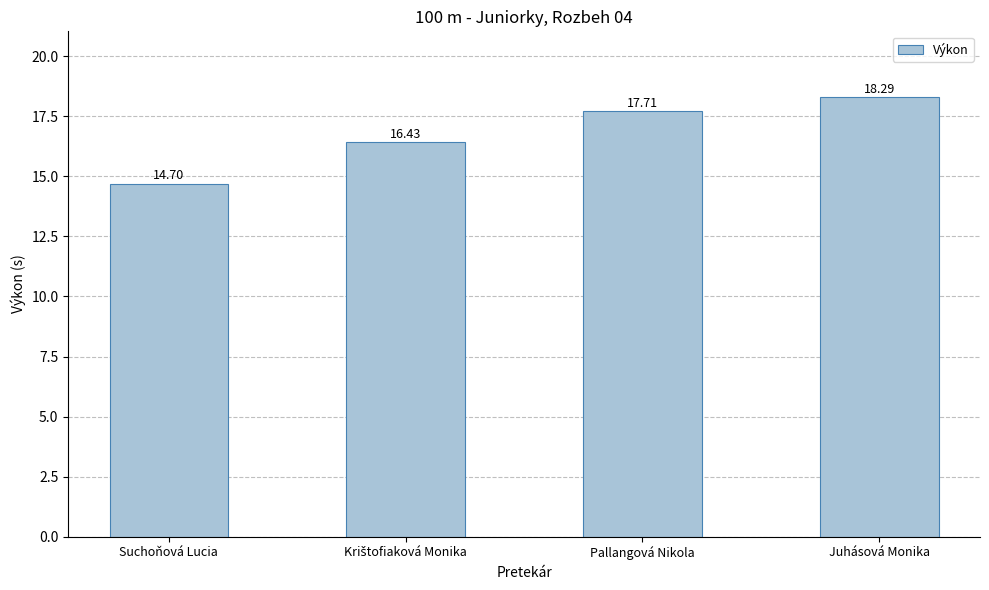

How many bars are there in total?

4